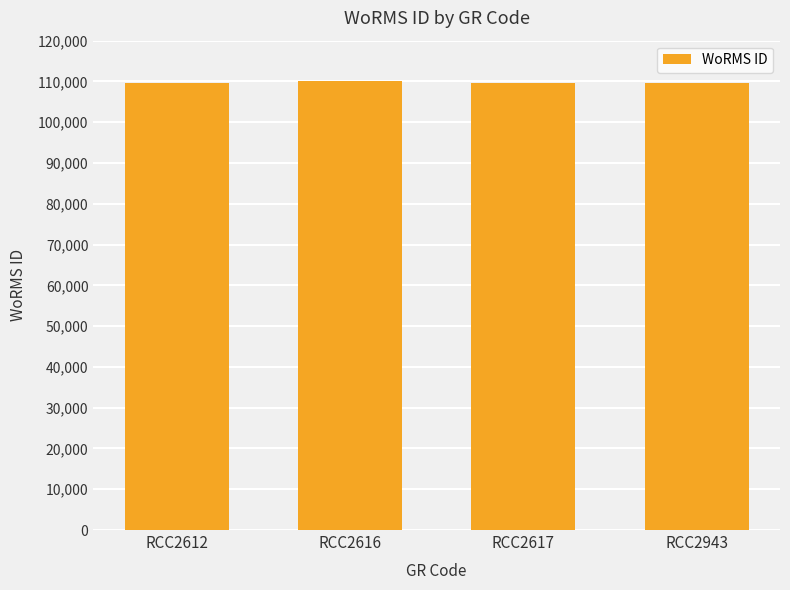

What is the smallest value displayed?

109545